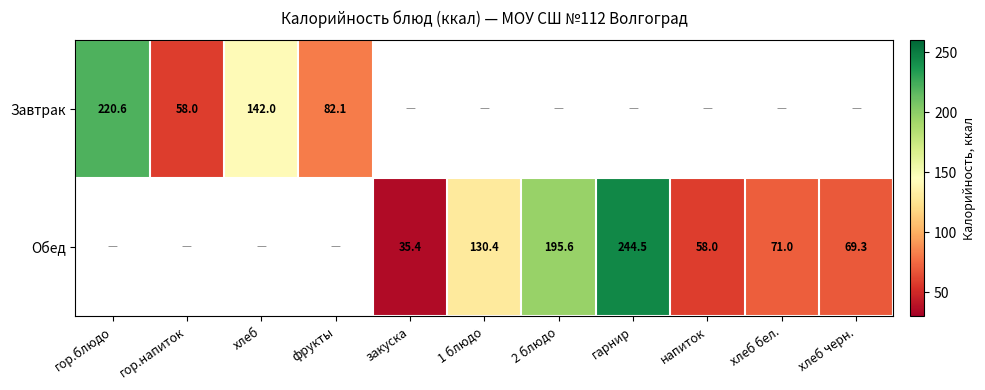

At which category does the chart reach its minimum across all series?

закуска